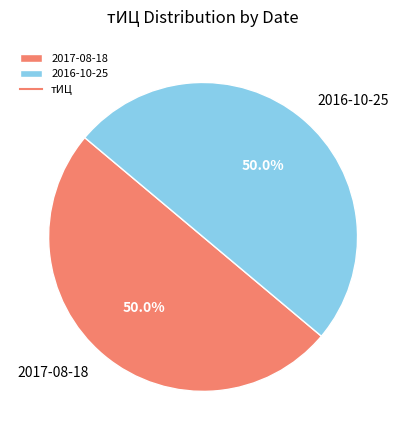

What is the ratio of the value at 2016-10-25 to the value at 2017-08-18?

1.0